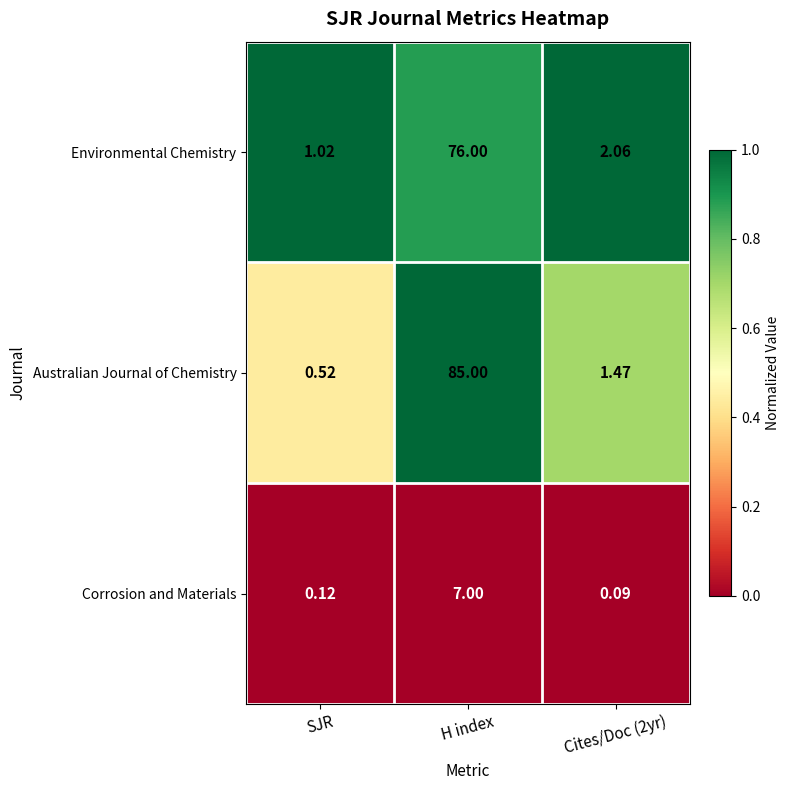

What is the difference between the highest and lowest values at Cites/Doc (2yr)?

2.0